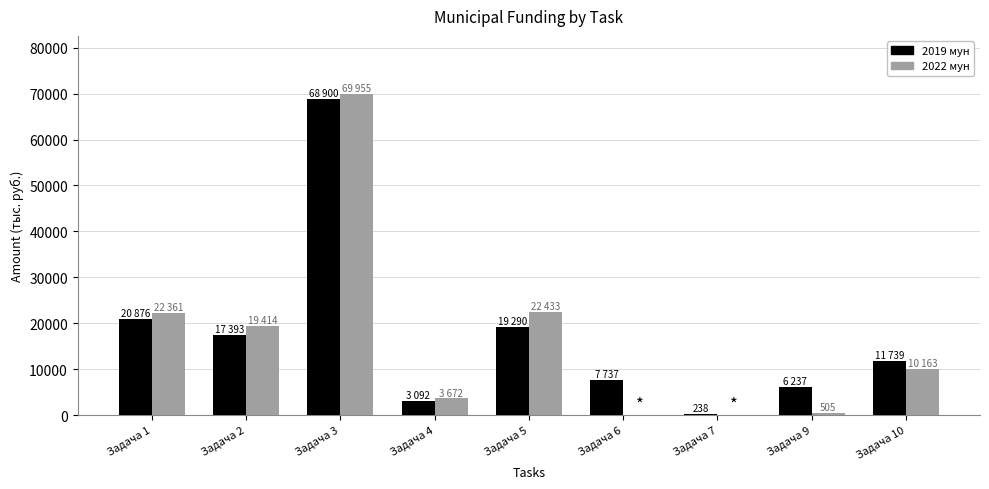

At which category is the sum across all series the highest?

Задача 3